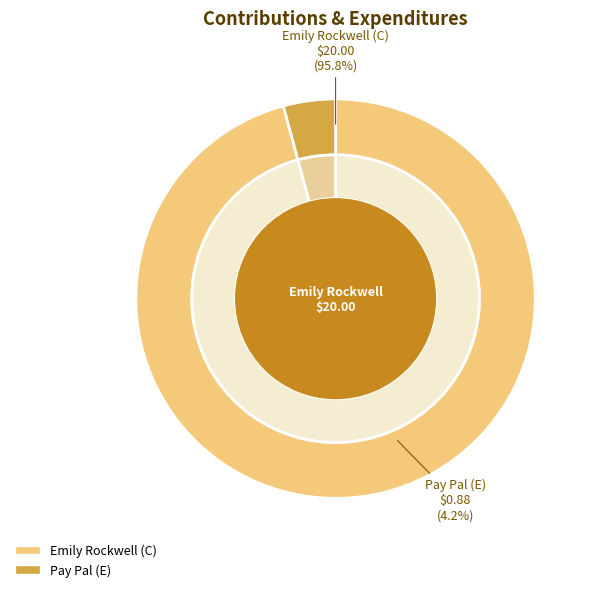

Count the number of slices in the pie.

2